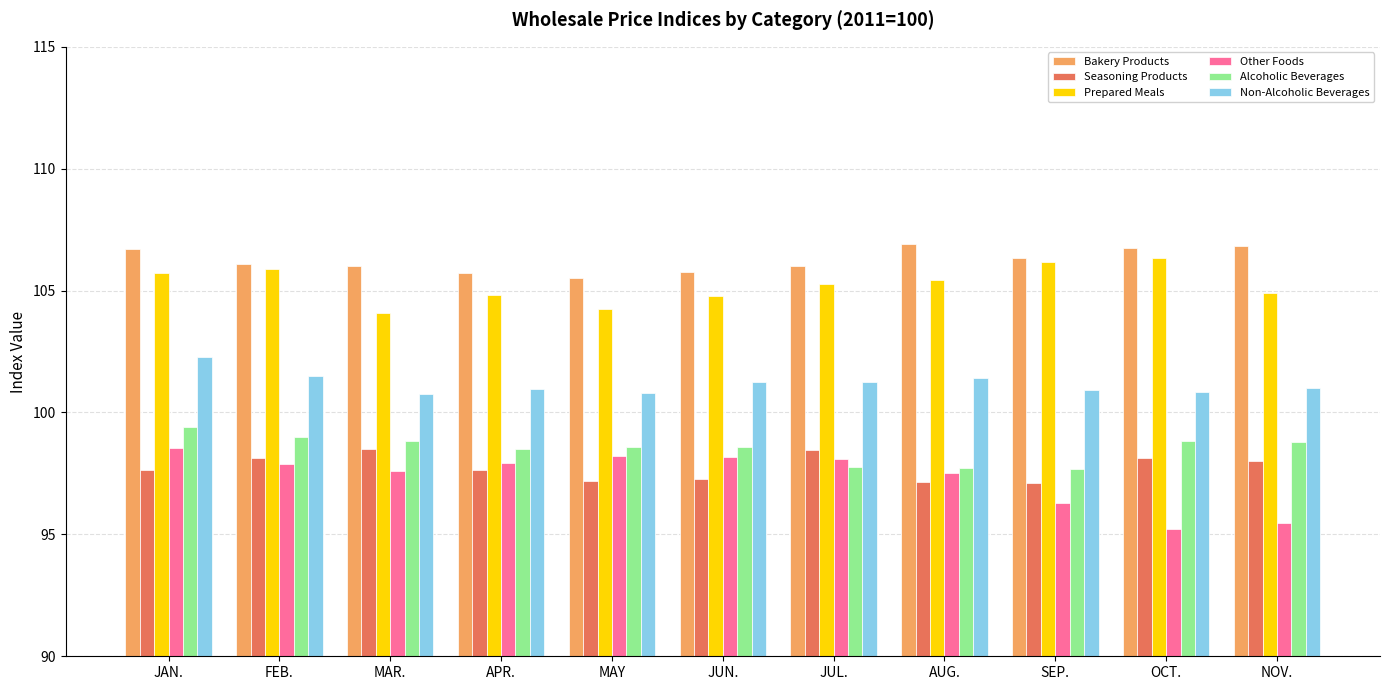

What is the difference between the second highest and minimum values in the Bakery Products series?

1.3